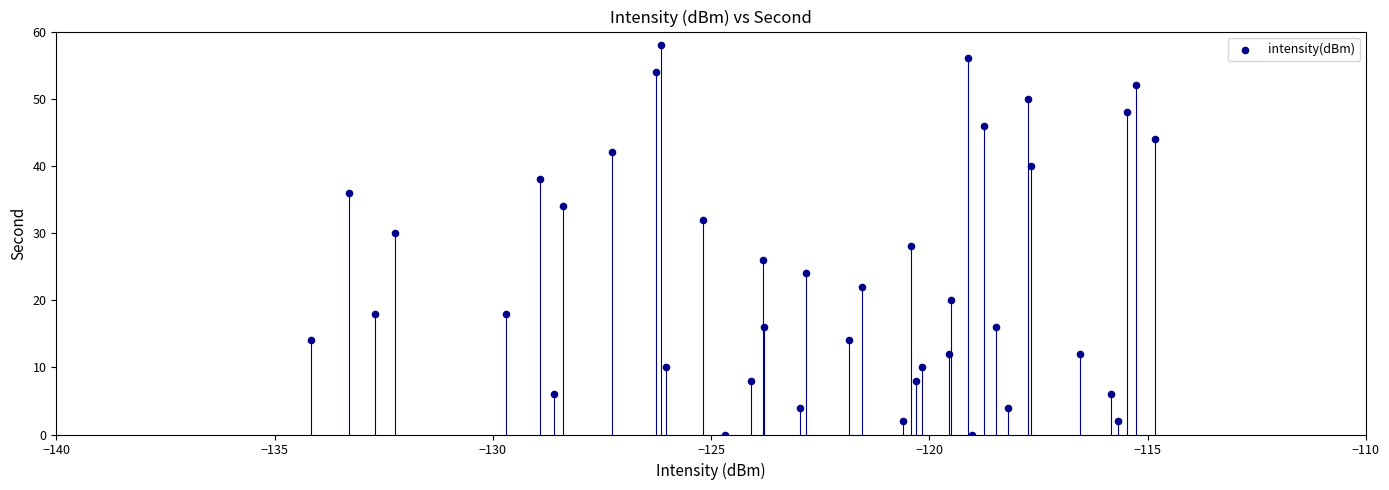

What is the range of Y values (max minus min)?

58